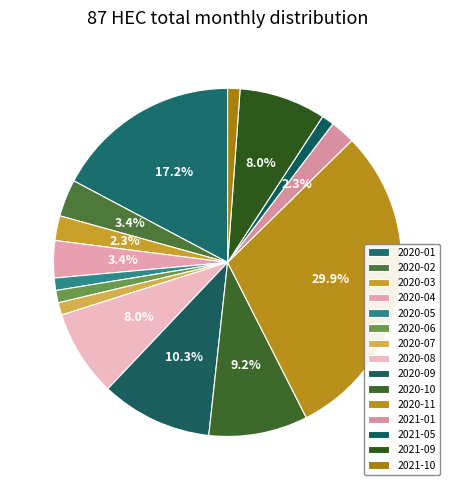

Count the number of slices in the pie.

15